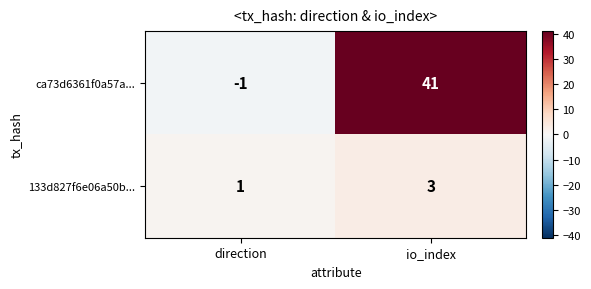

What is the maximum value for 133d827f6e06a50b...?

3